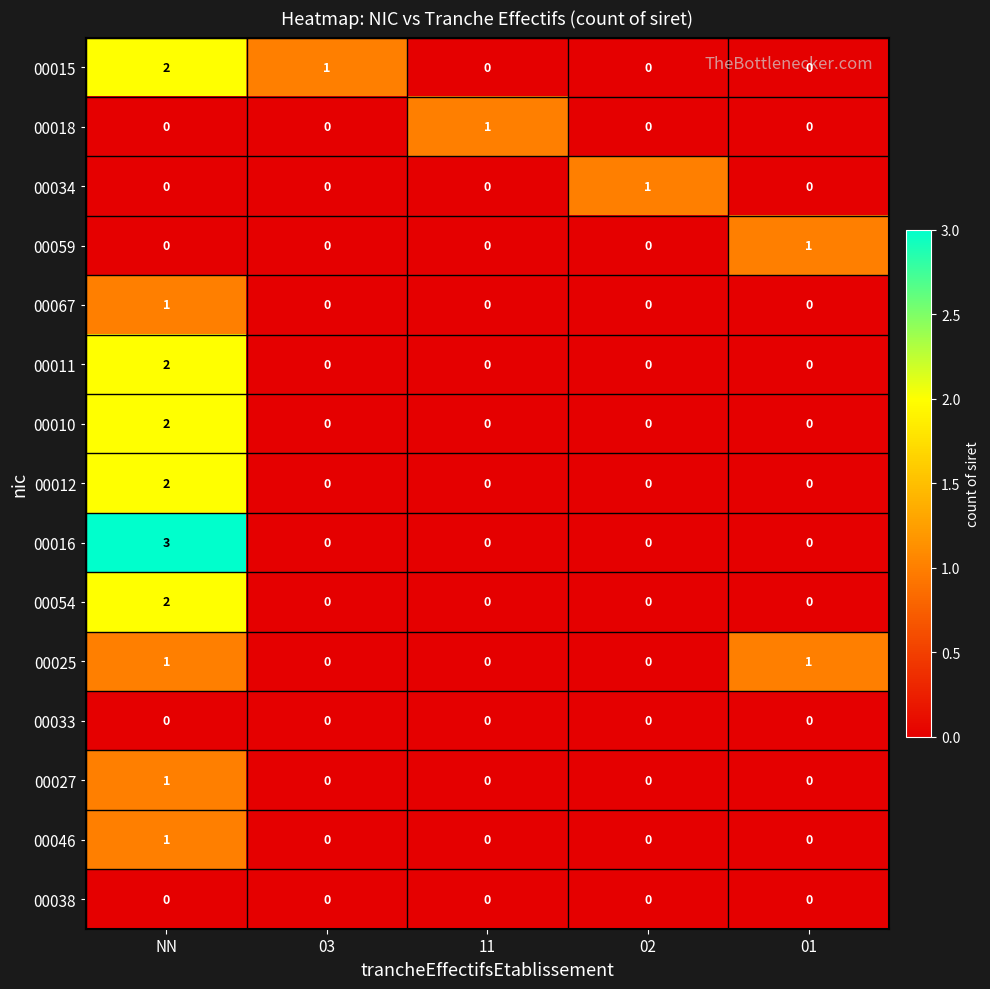

Is it true that 00046 equals -1 at 03?

False